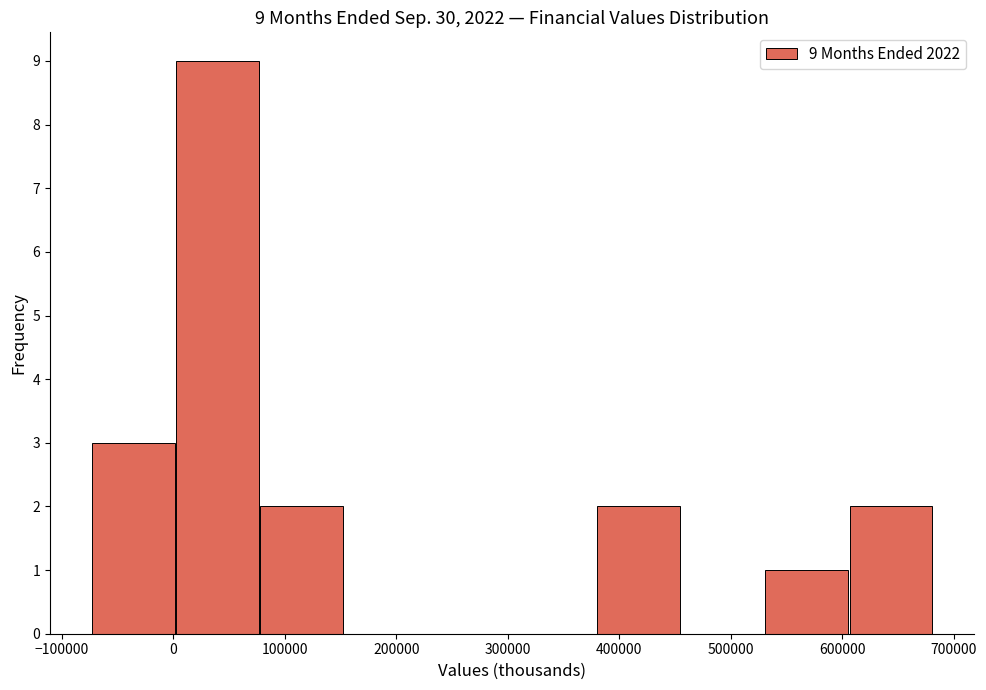

Which range on the x-axis has the tallest bar?

0 to 80000